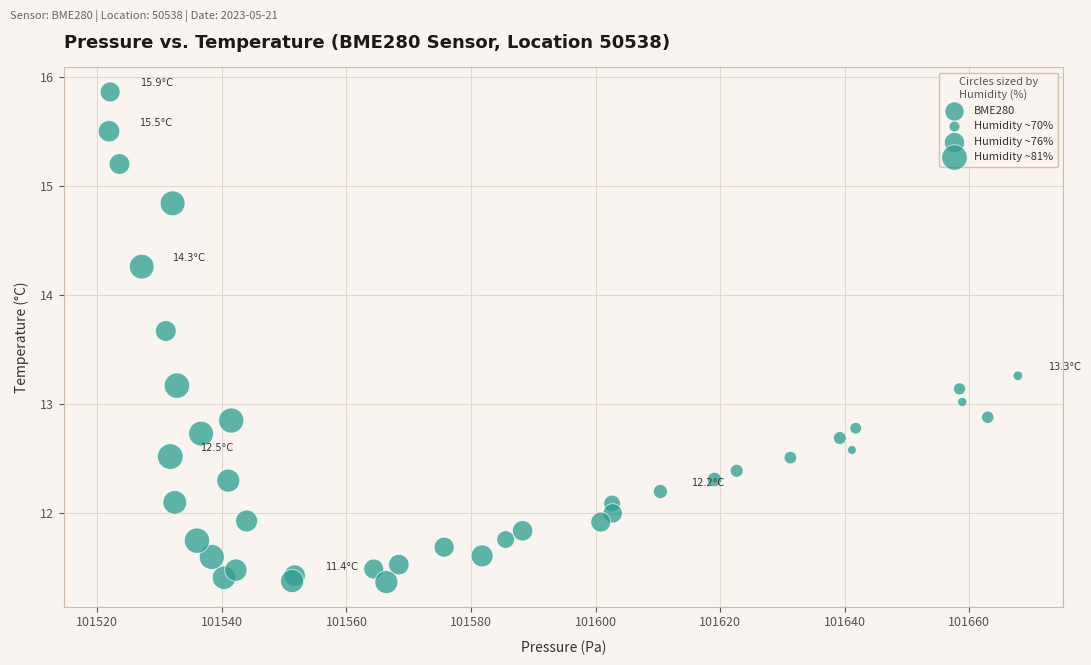

What is the range of X values (max minus min)?

145.9